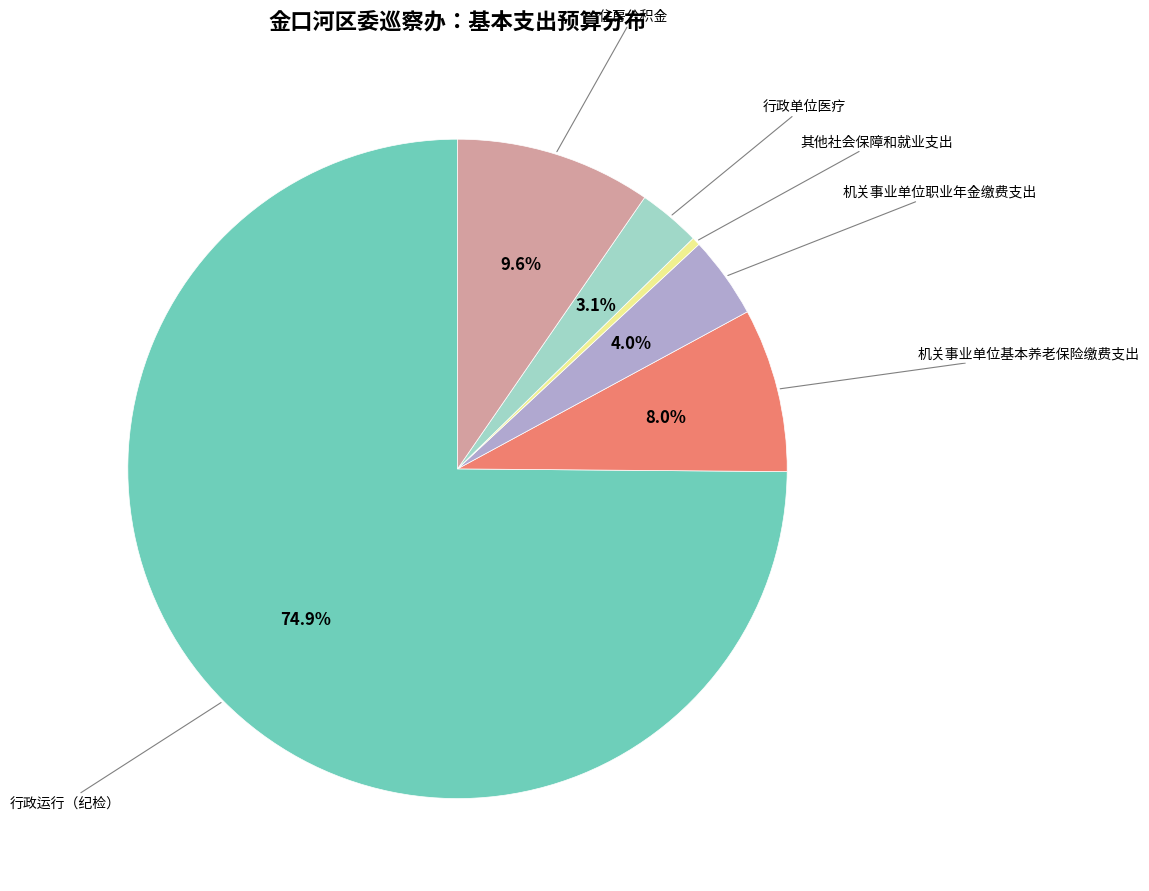

Is there any slice that represents more than half of the pie?

Yes